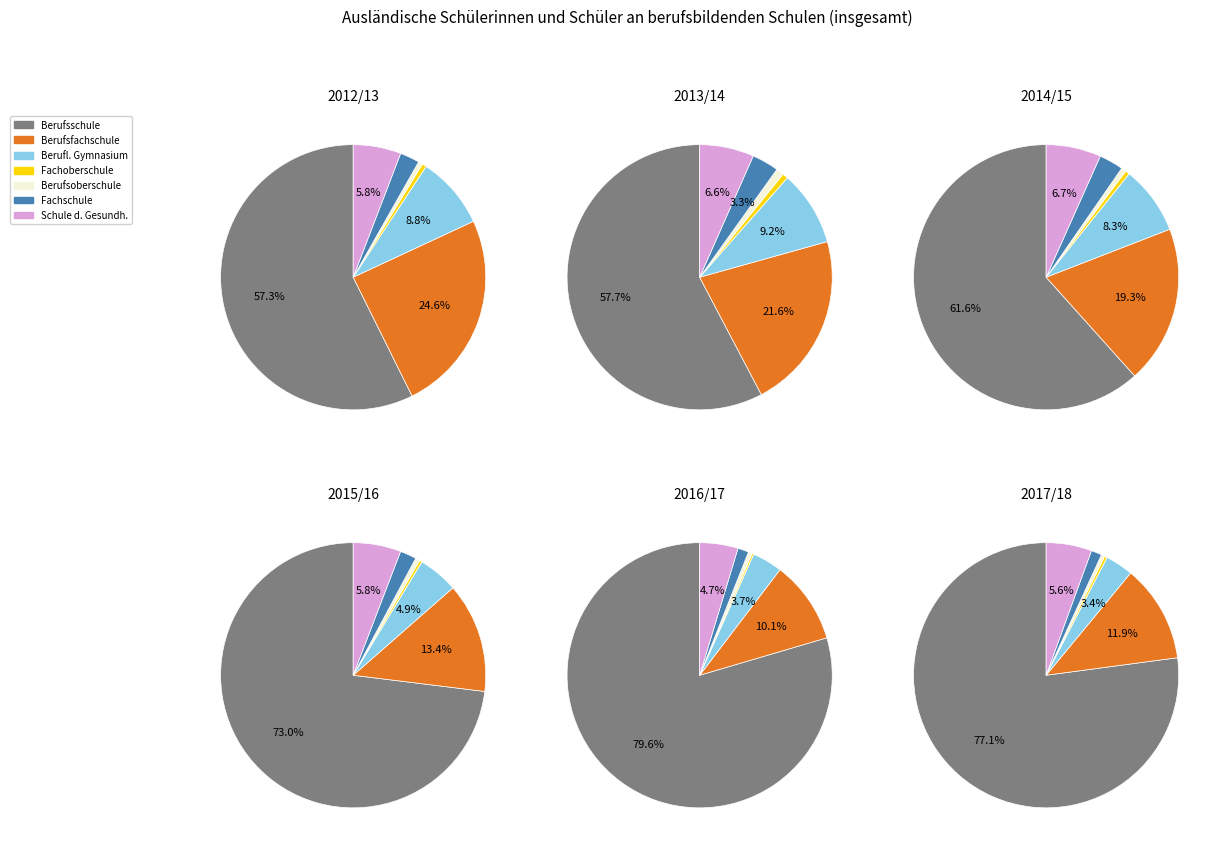

To the nearest percent, what percentage of the pie is Berufliches Gymnasium?

3%